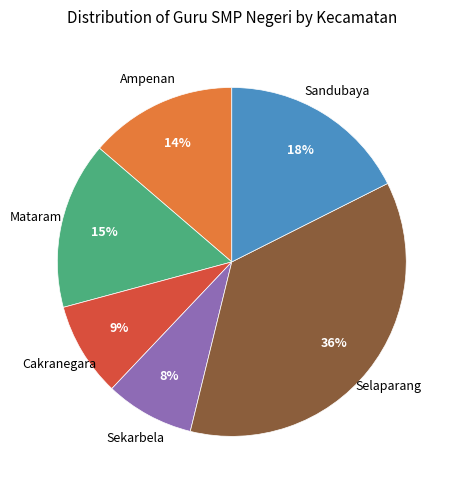

Does any single category account for the majority?

No